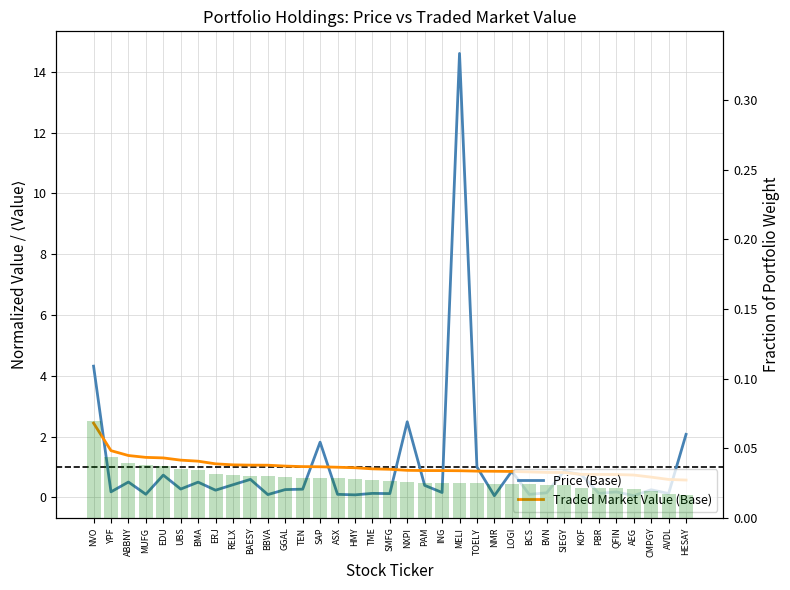

List the series in order of their peak value, lowest first.

Portfolio Weight, Traded Market Value (Base), Price (Base)